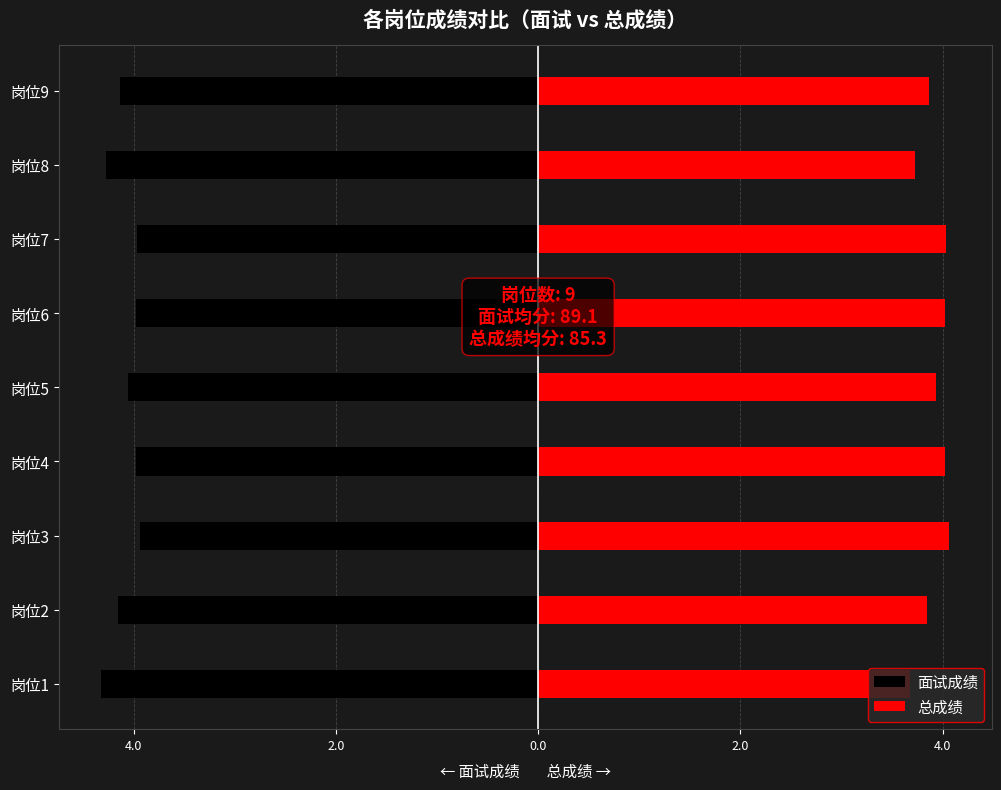

What is the sum of all 面试成绩 values?

-36.8